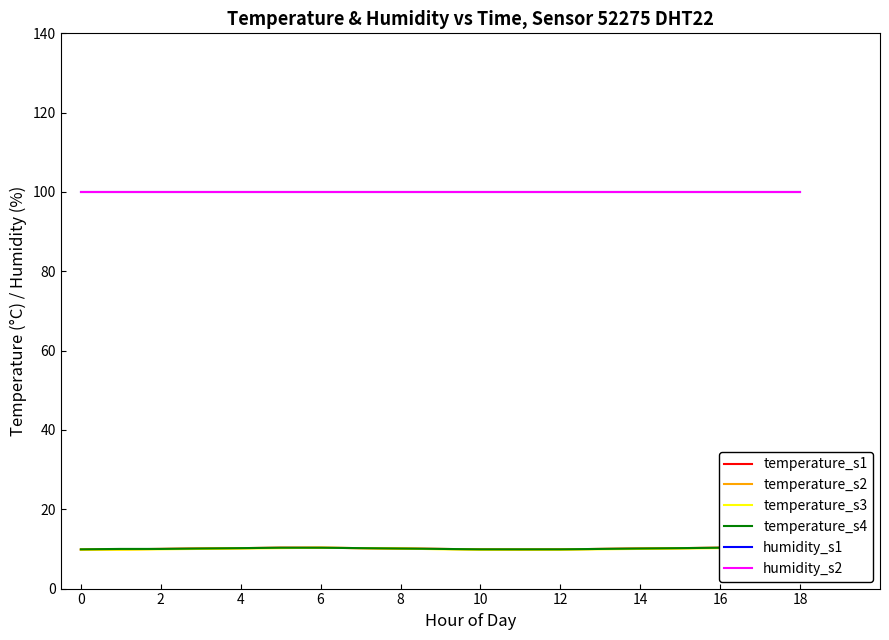

Which series has the largest range (max minus min)?

temperature_s1